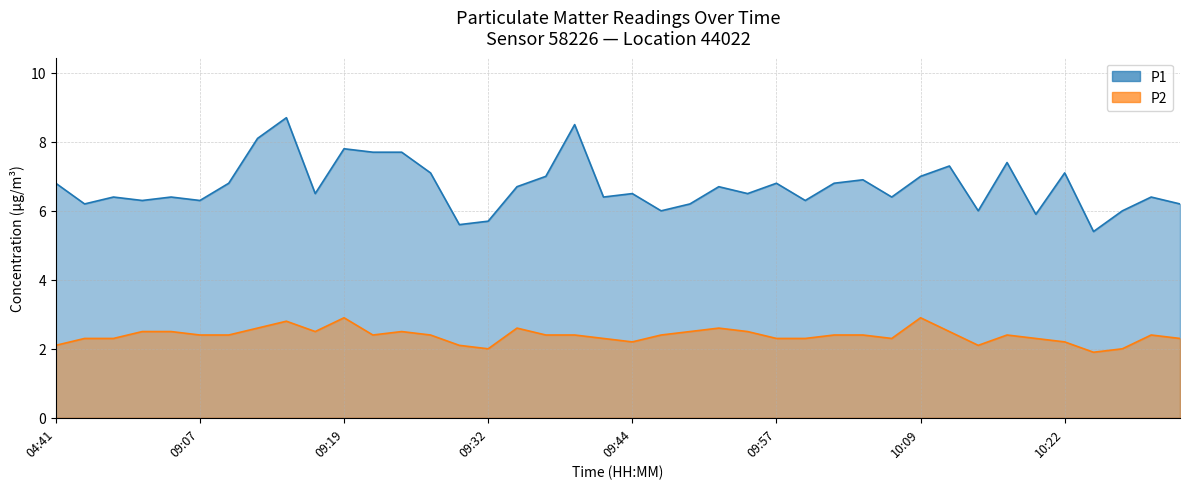

At 09:27, list the series in order from largest to smallest.

P1, P2